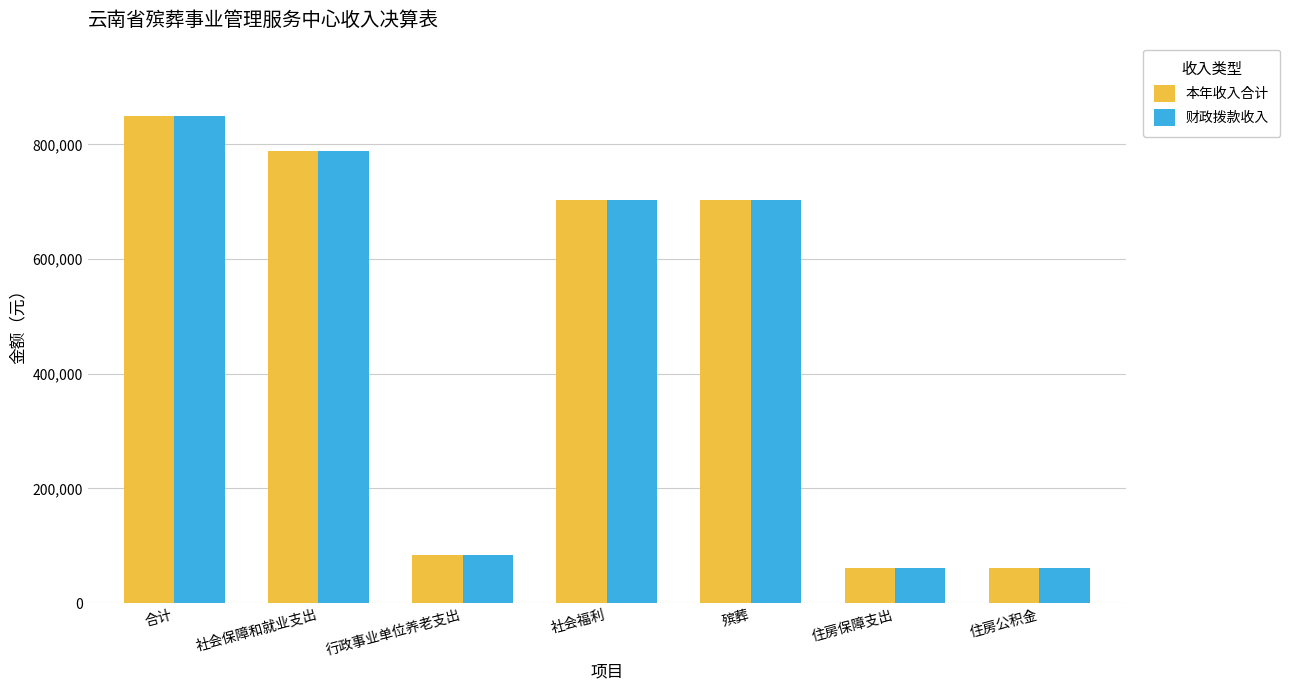

What is the total value across all series at 社会保障和就业支出?

1575594.3